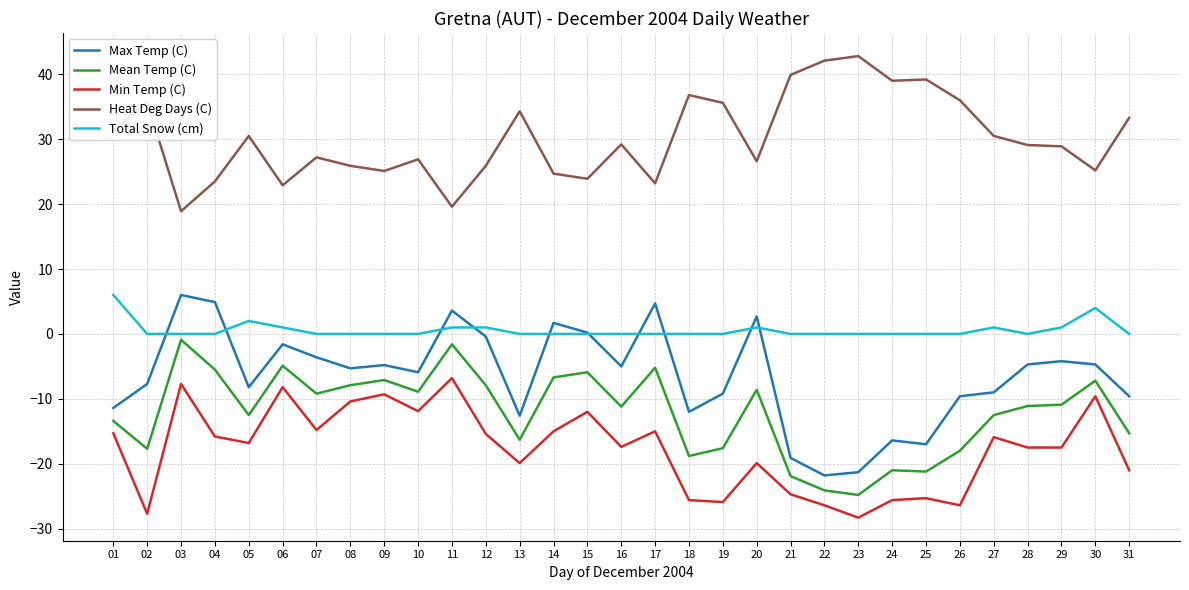

What is the difference between the Heat Deg Days (C) values at 22 and 03?

23.2